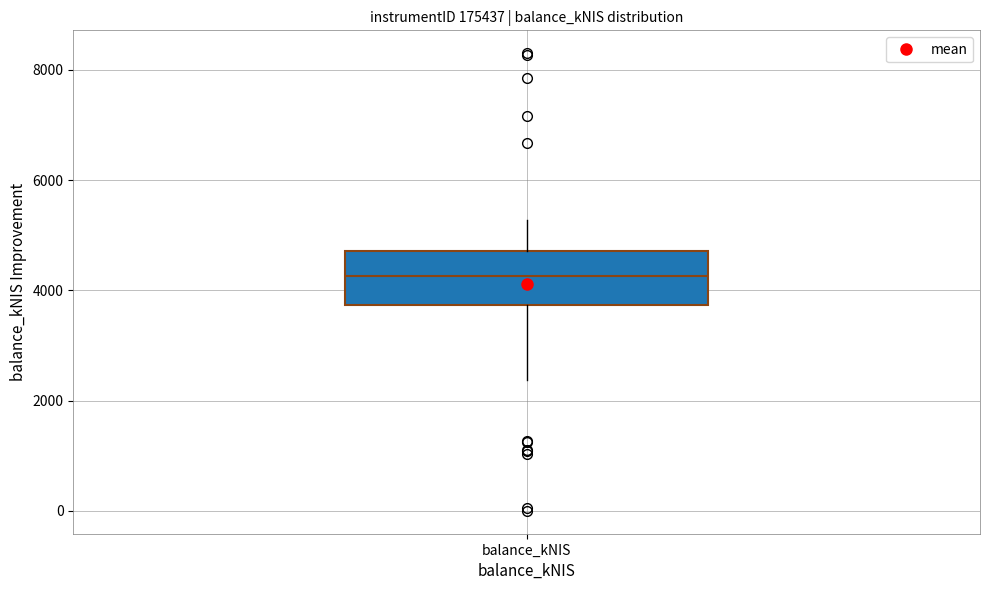

Transcribe this box plot: give where the median line is, the range the box spans, and where the two whiskers end, as read against the y-axis. The values are not printed on the chart, so give them approximately, as read against the axis.

median 4200, box 3800 to 4800, whiskers 2400 to 5200